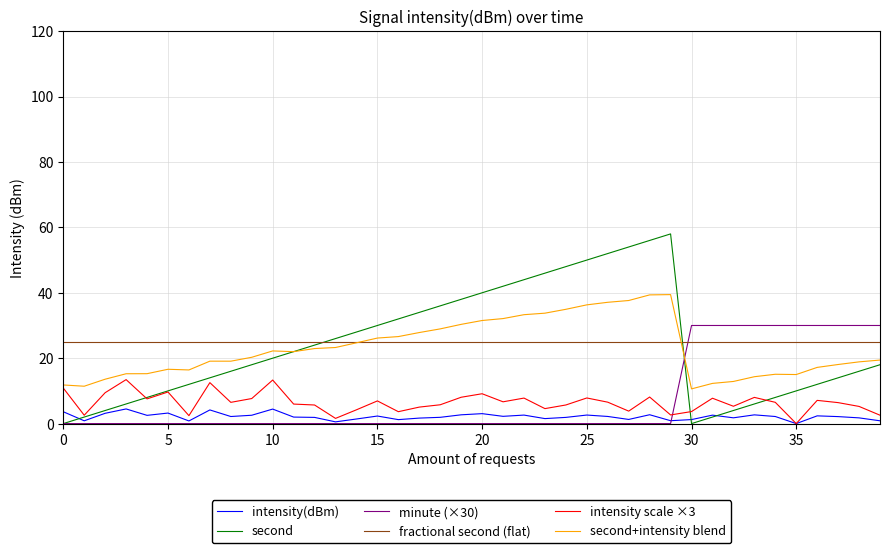

Which series has the largest range (max minus min)?

second